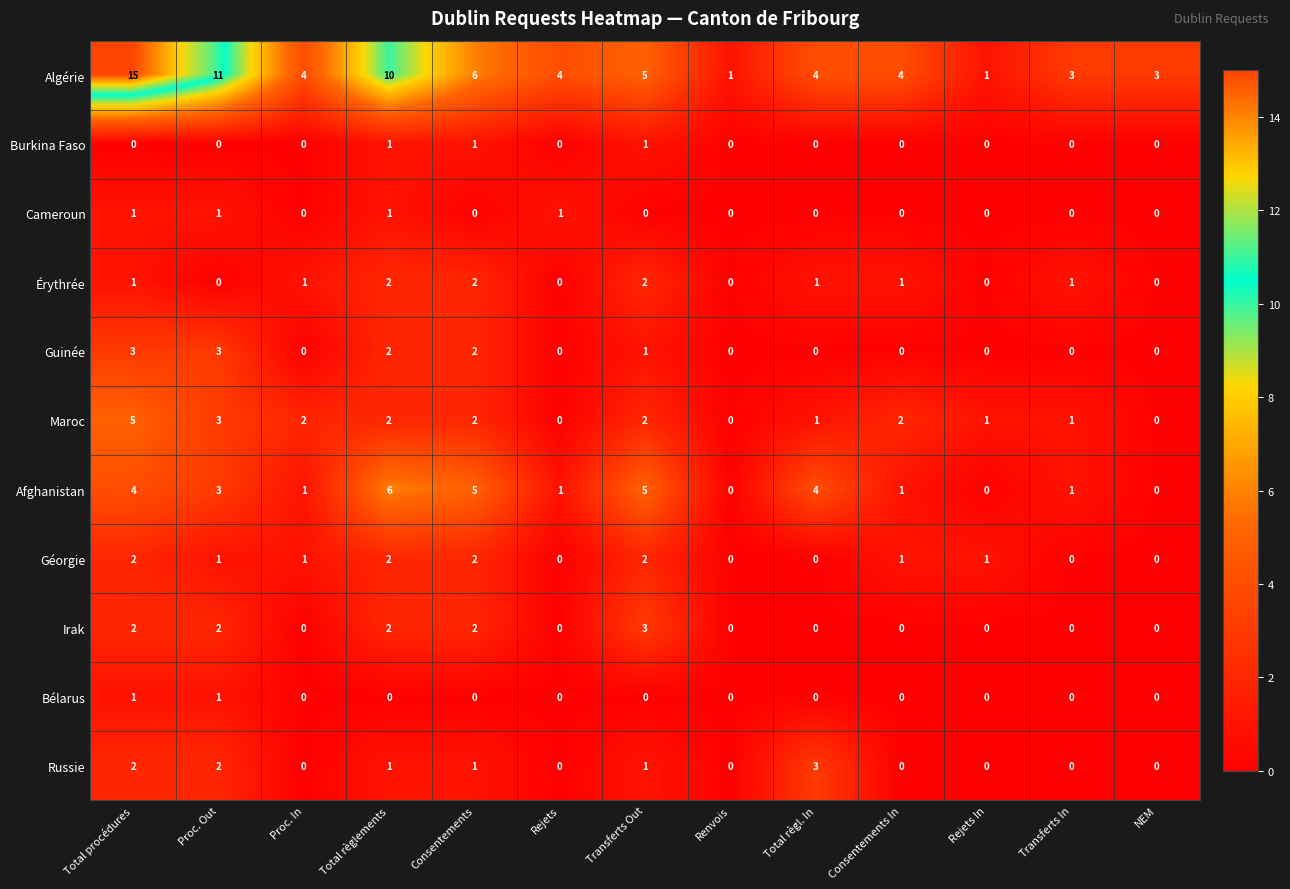

How many Bélarus values are between 0 and 1?

13